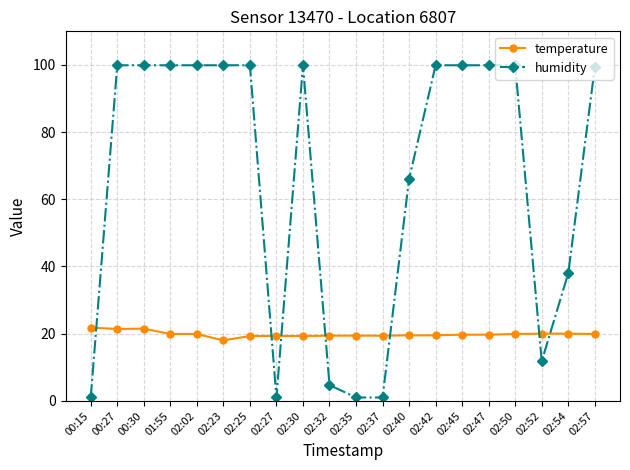

At which label is humidity closest to 50?

02:54